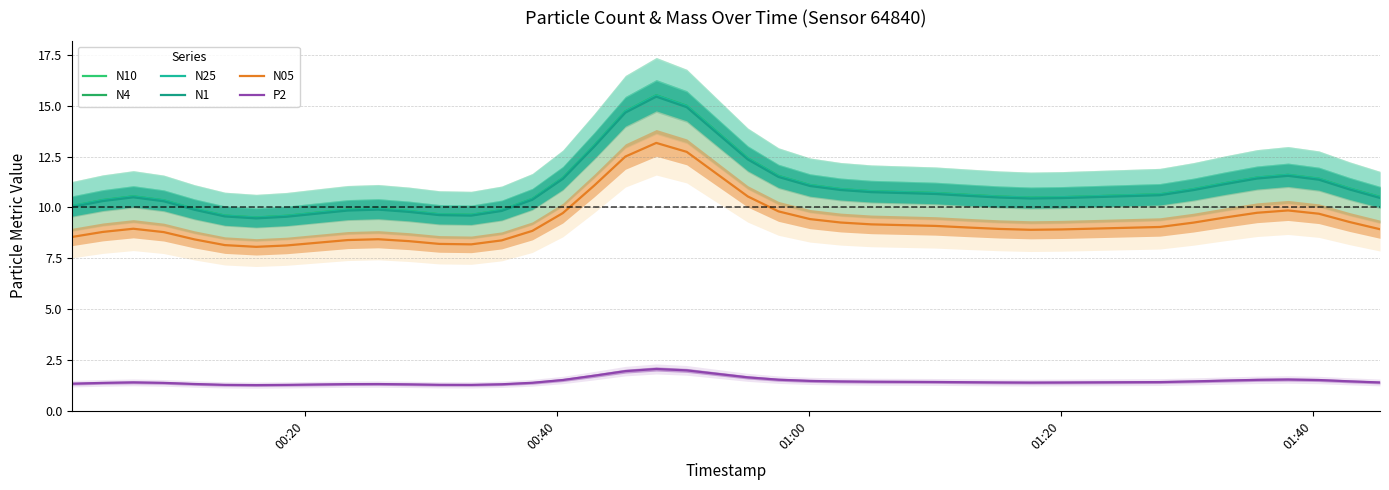

At which label does N4 first exceed 10?

00:20